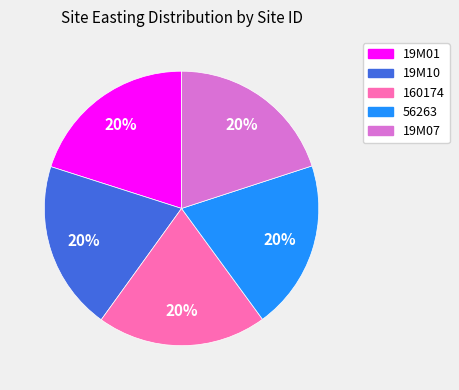

True or false: 160174 accounts for 20% of the total.

True